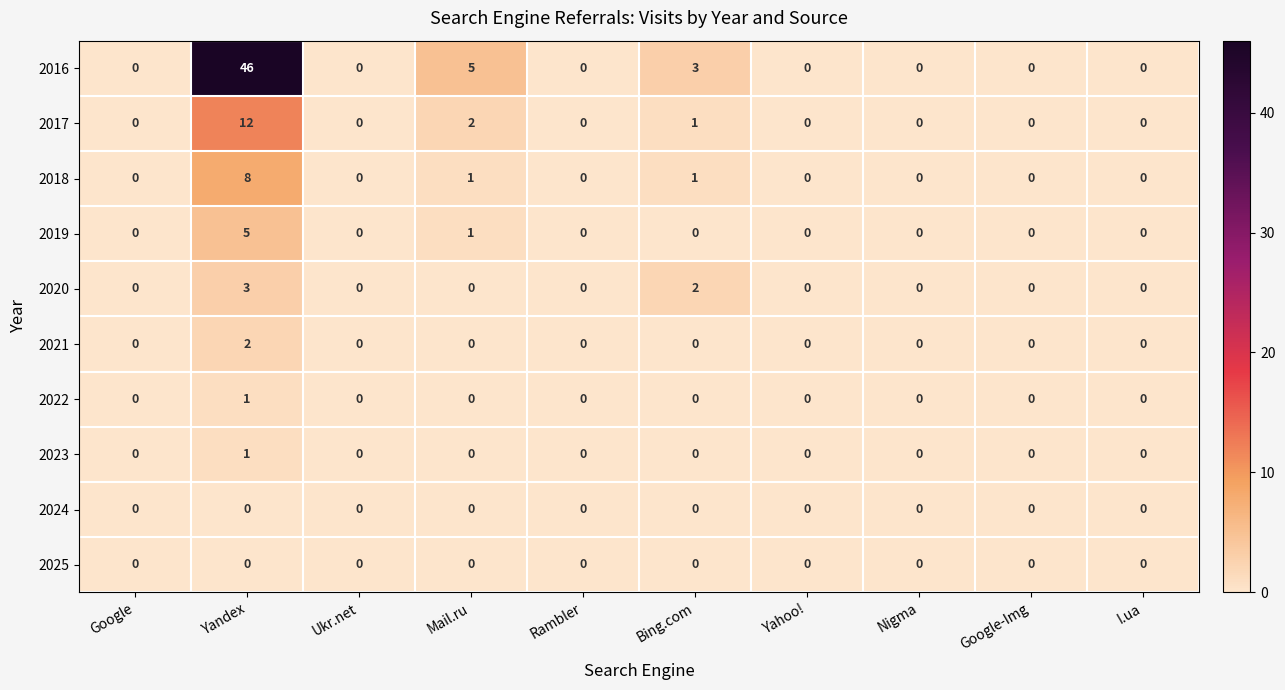

What is the maximum value shown in the chart?

46